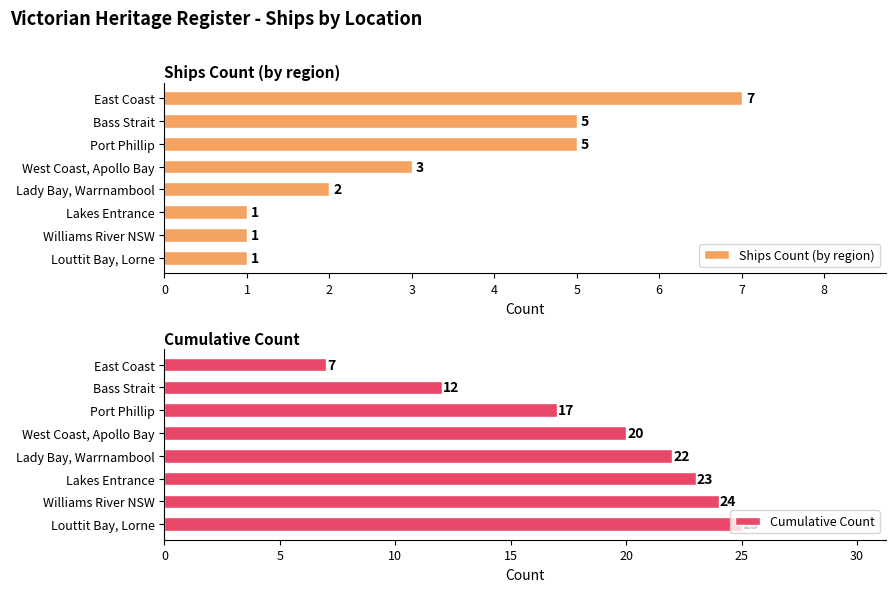

What is the greatest value displayed?

25